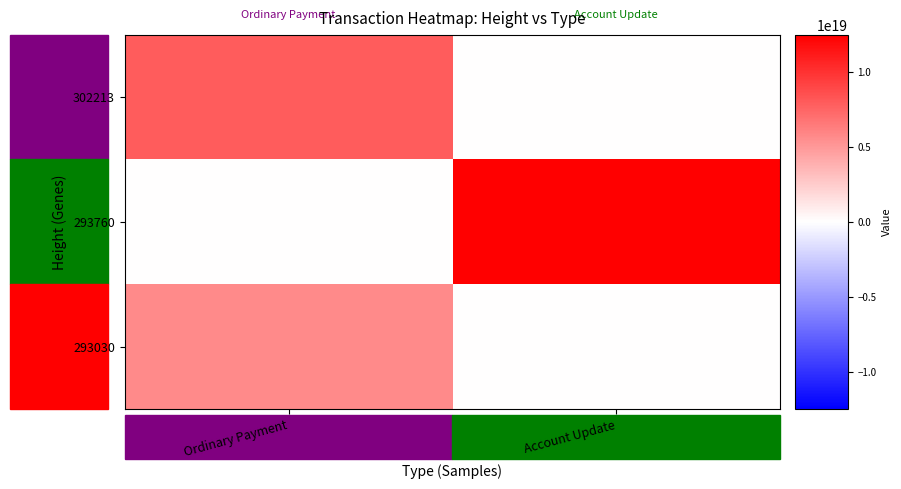

Reading right to left, transcribe all the data shown in this chart.

302213: Account Update=0	Ordinary Payment=7941724798816210944
293760: Account Update=12472176991184609280	Ordinary Payment=0
293030: Account Update=0	Ordinary Payment=5684942192634669056